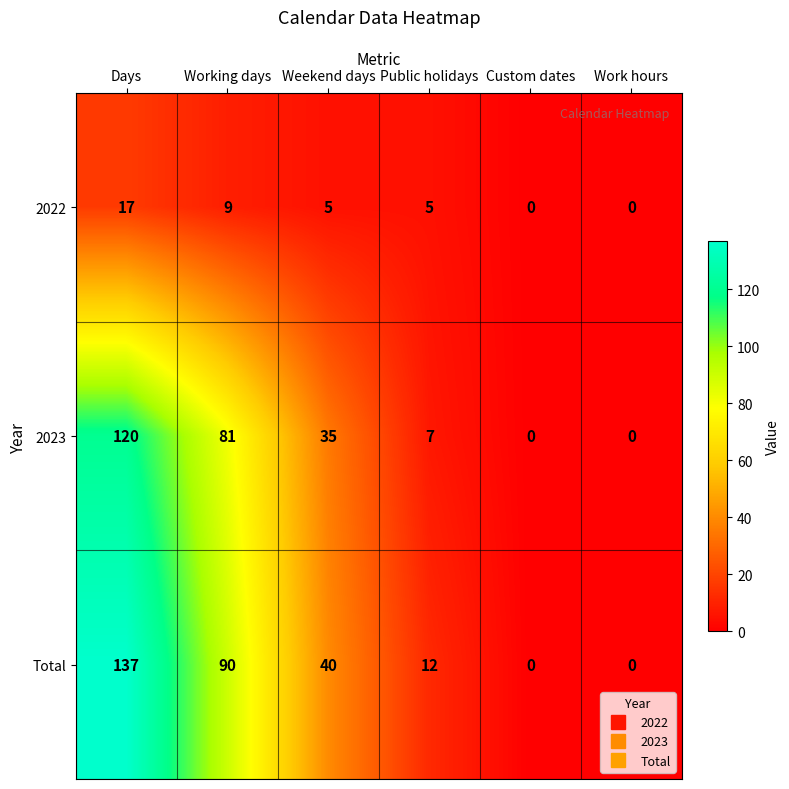

True or false: Total has a value of 137 at Days.

True